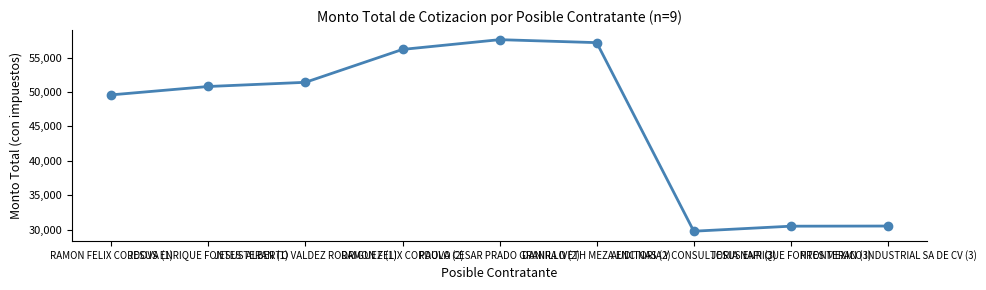

What is the label of the 9th point from the right?

RAMON FELIX CORDOVA (1)